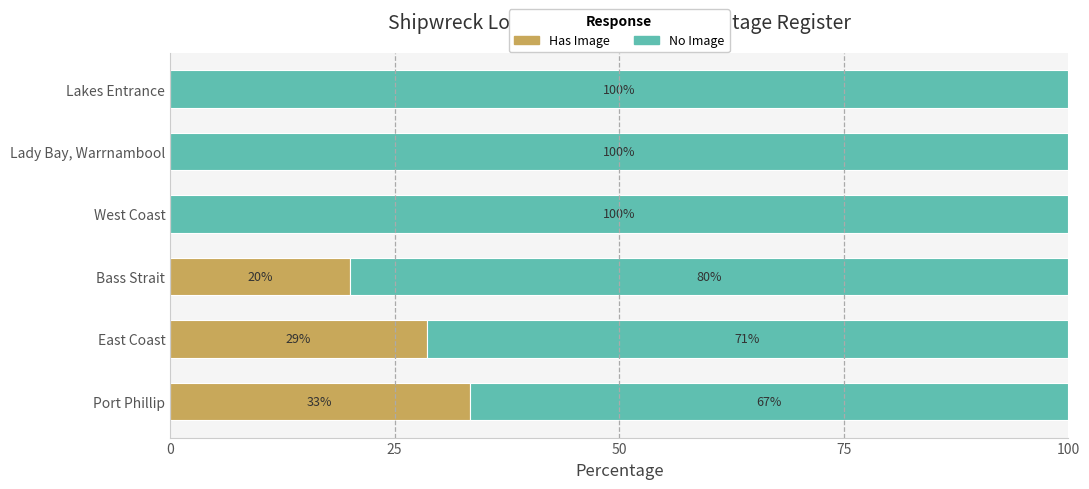

What is the highest value of the Has Image series?

33.3